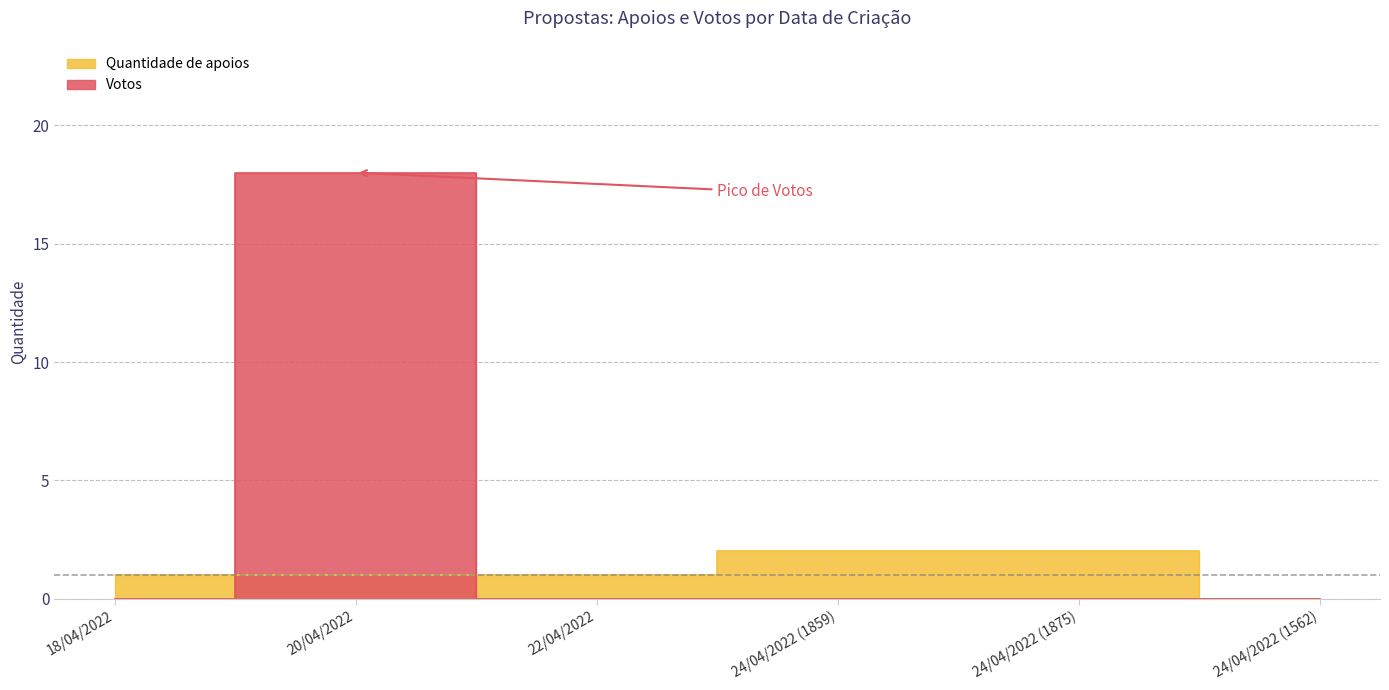

List the labels in order of Quantidade de apoios value, largest first.

24/04/2022 (1859), 24/04/2022 (1875), 18/04/2022, 20/04/2022, 22/04/2022, 24/04/2022 (1562)